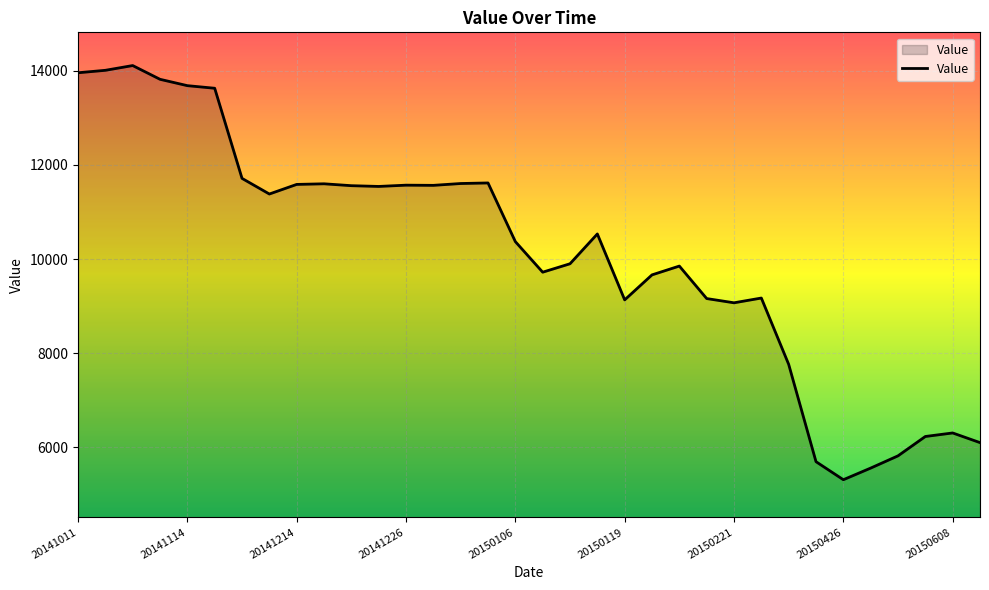

What is the minimum value shown in the chart?

5313